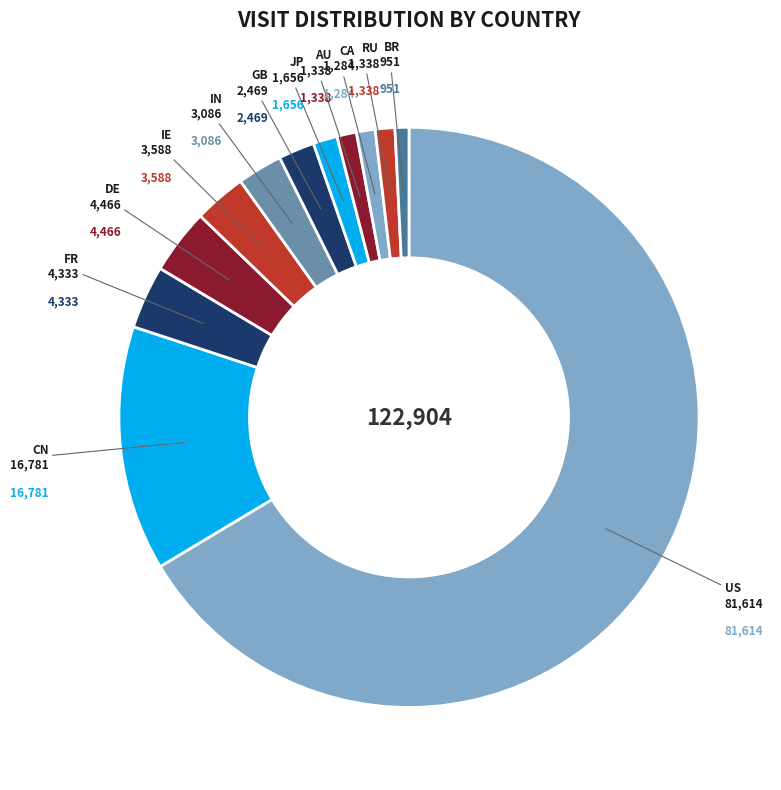

Is there any slice that represents more than half of the pie?

Yes